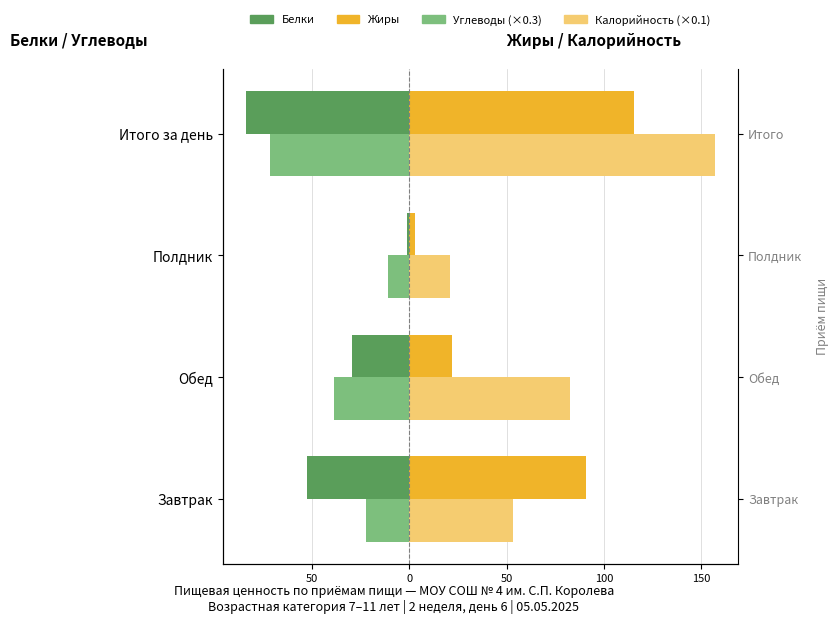

How many bars are there in each group?

4